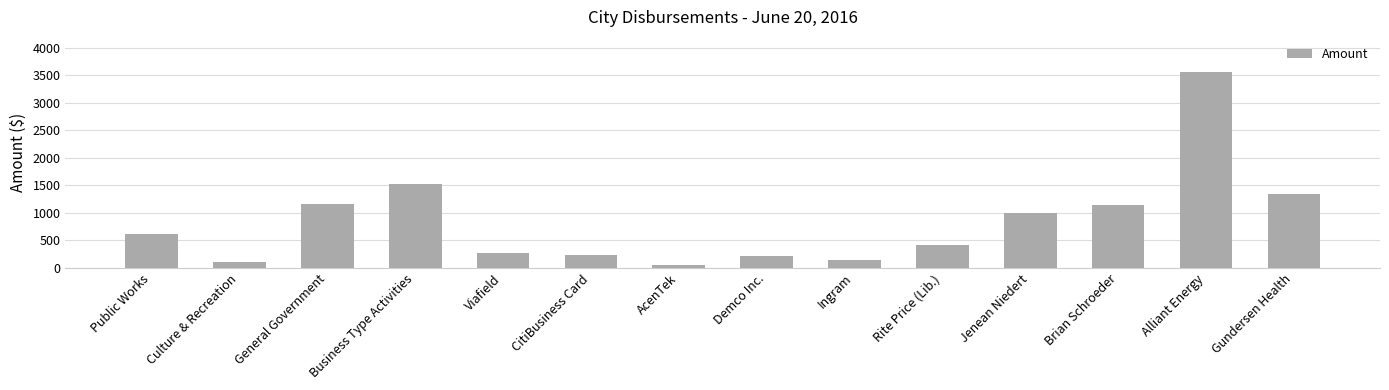

What is the label of the 7th bar from the left?

AcenTek